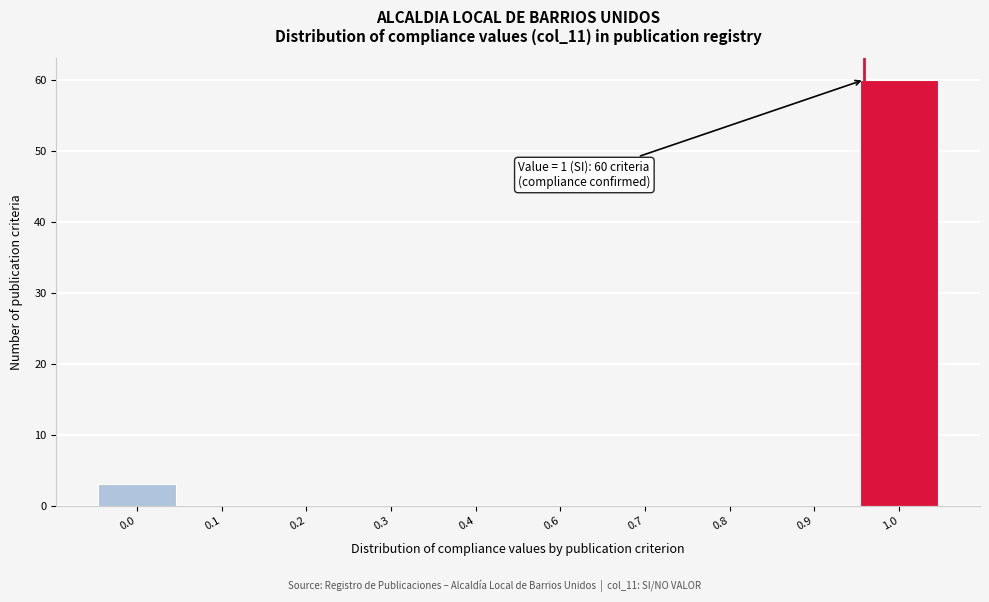

Reading left to right, list all the values displayed in this chart.

0.0=3	0.1=0	0.2=0	0.3=0	0.4=0	0.6=0	0.7=0	0.8=0	0.9=0	1.0=60